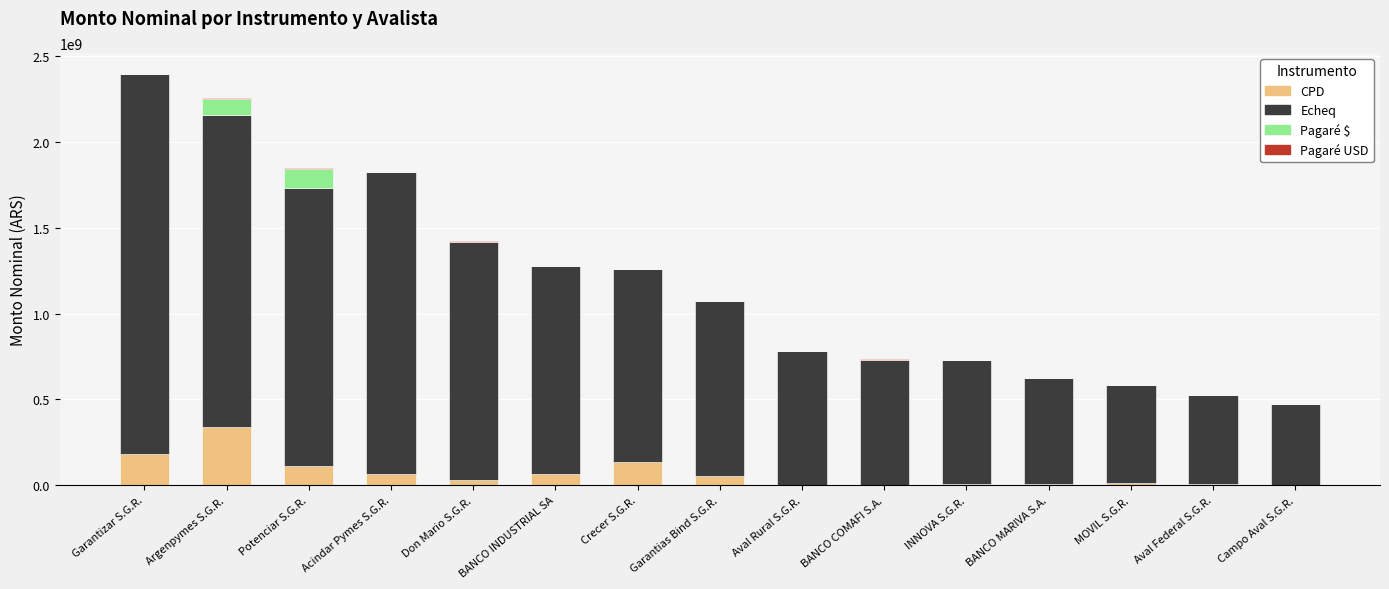

How many series are shown in this chart?

4